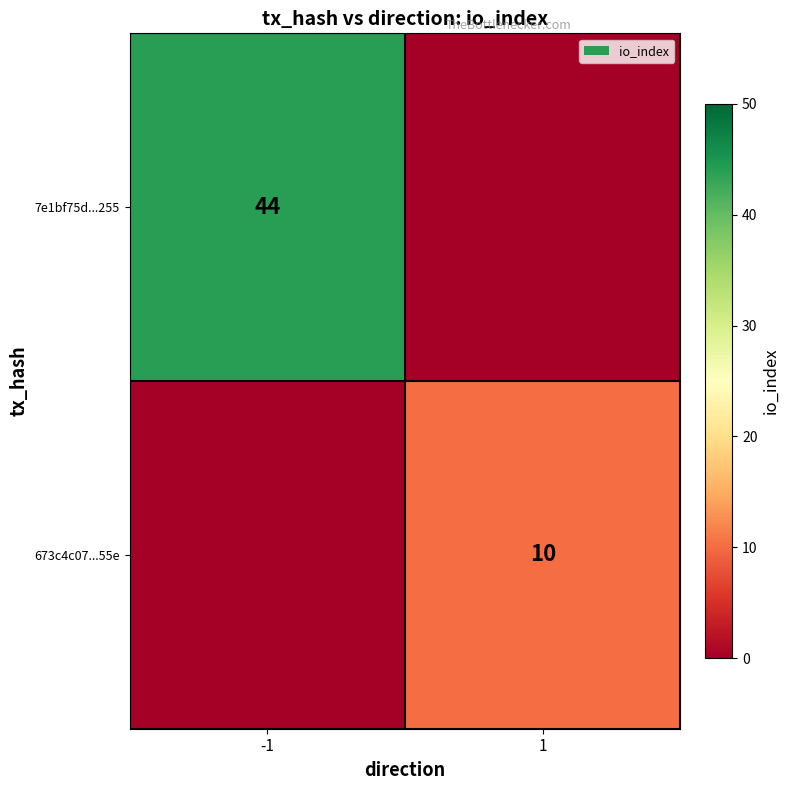

Which category has the lowest value across all series?

1